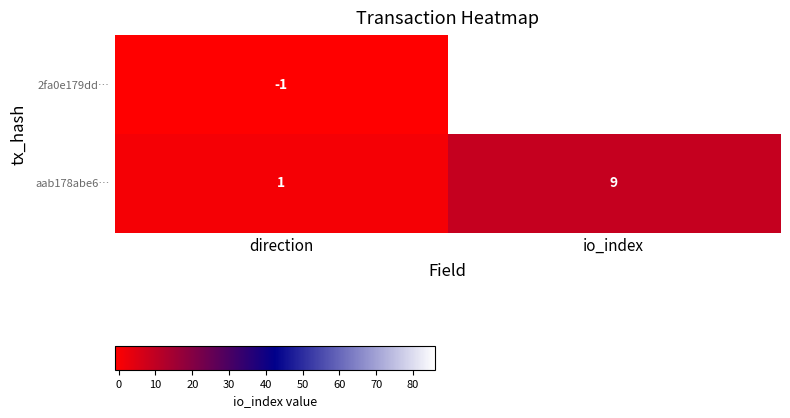

What is the difference between the highest and lowest values at direction?

2